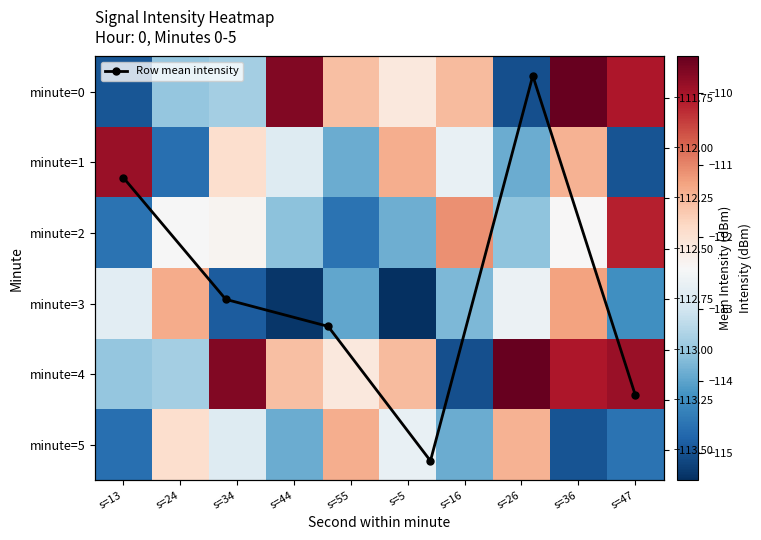

At which category is the sum across all series the highest?

s=36